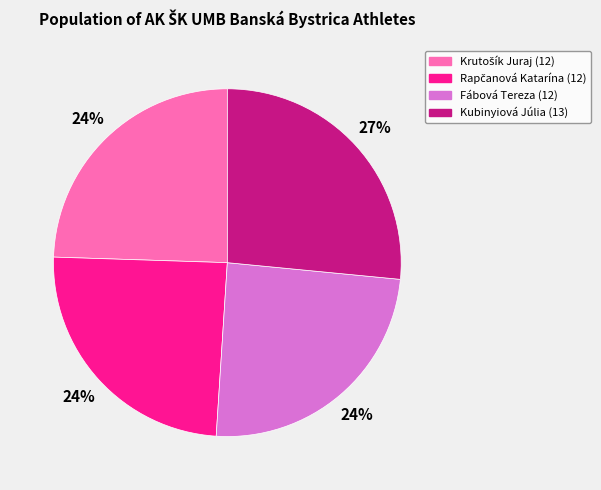

Combined, do Fábová Tereza (12) and Kubinyiová Júlia (13) account for over 50%?

Yes